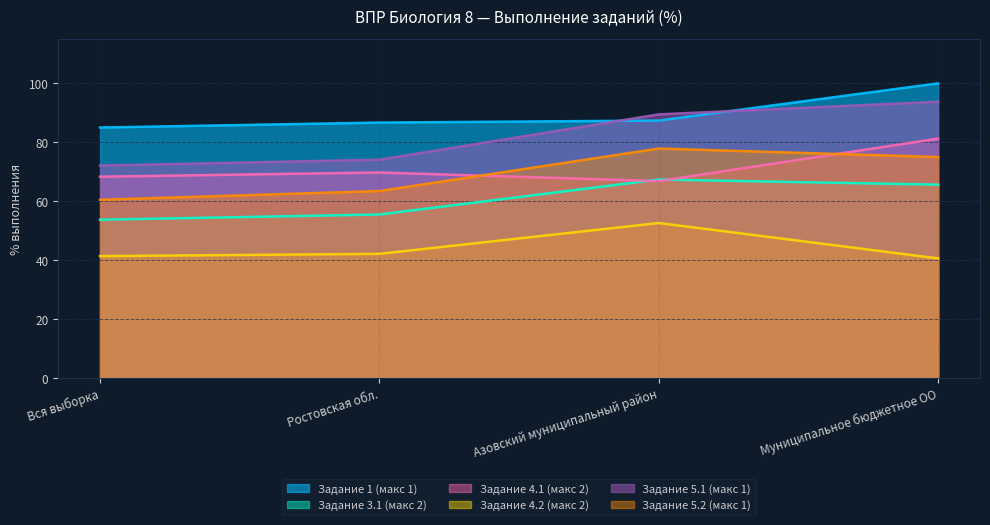

How many data points in Задание 5.1 (макс 1) are above 89?

2